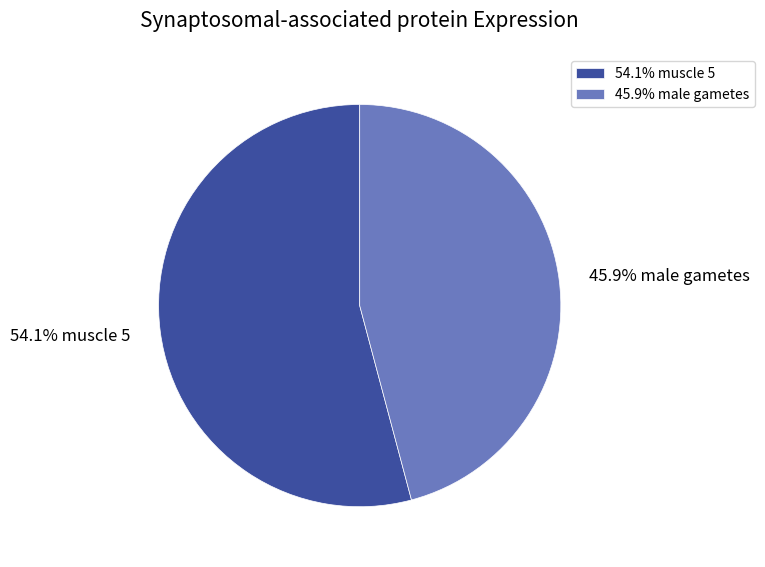

Is 45.9% male gametes the majority of the pie?

No